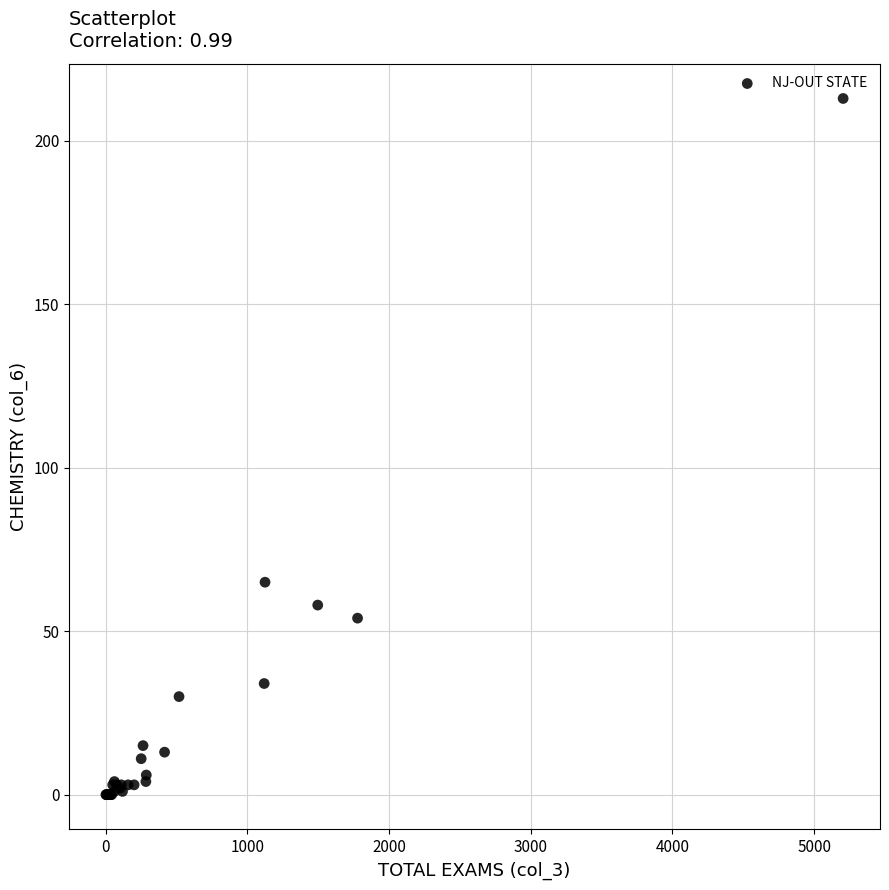

What Y value in the scatter plot is closest to 106?

65